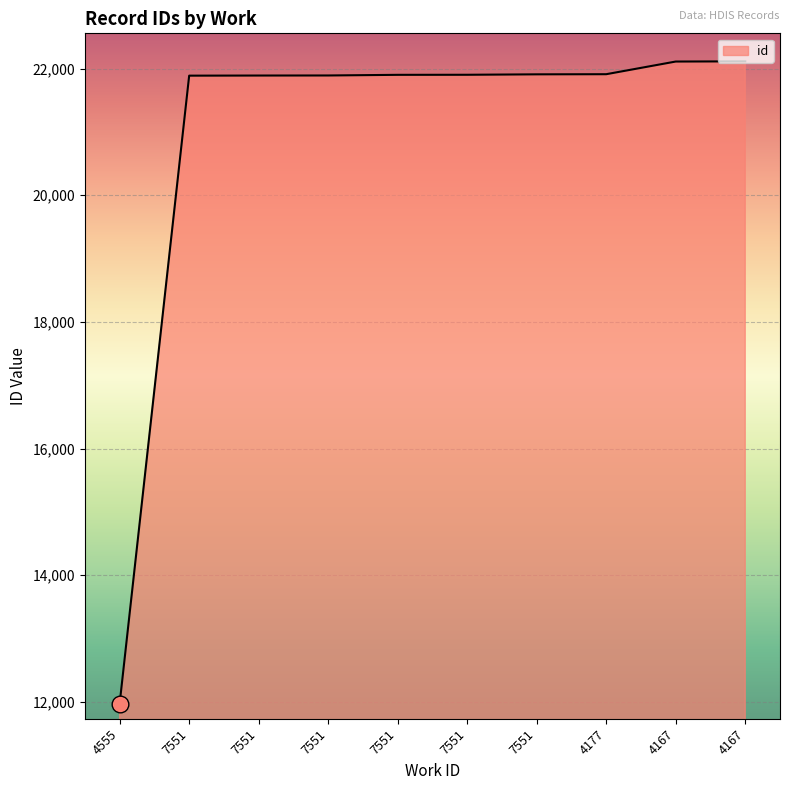

At which category does the chart reach its peak across all series?

4167